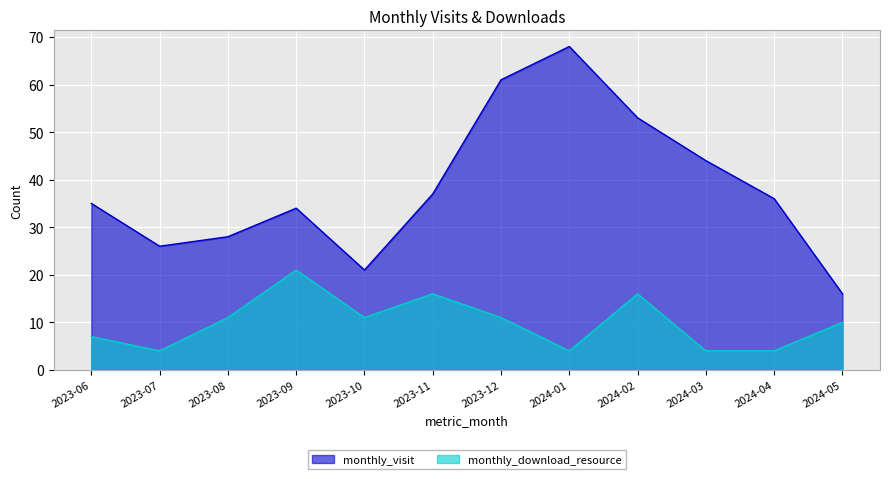

How many lines are shown in the chart?

2